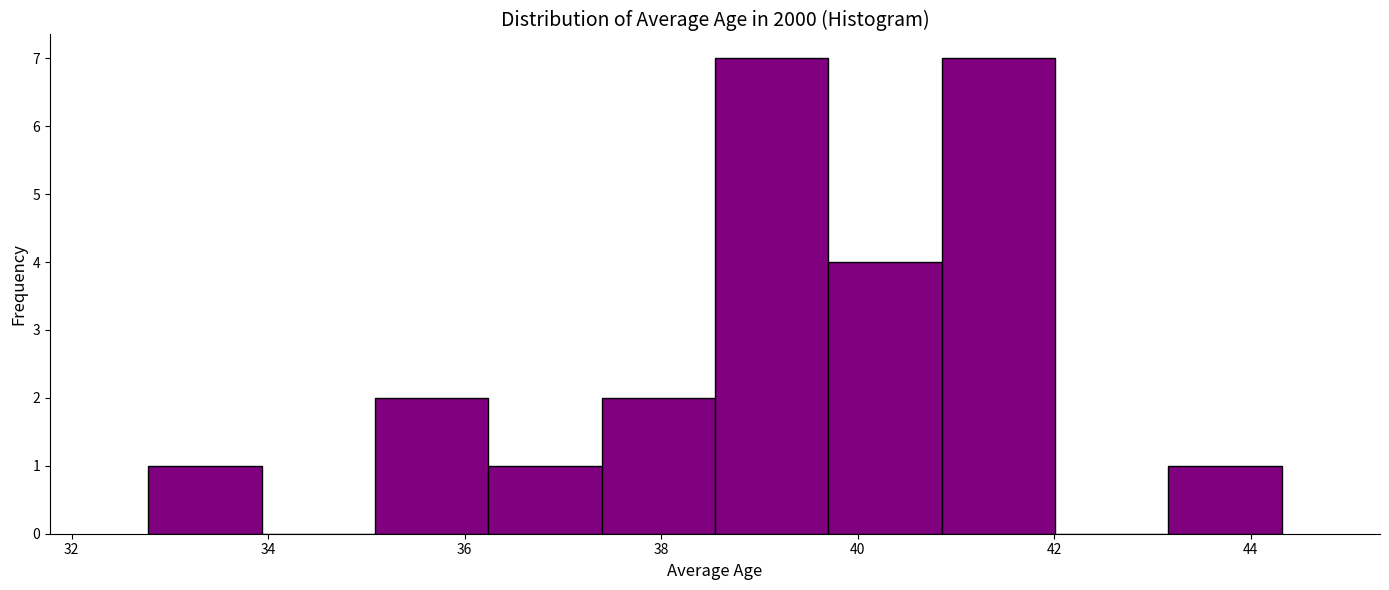

Reading left to right, transcribe this chart: for each bar, give the range it covers on the x-axis and its height. Neither the bar edges nor the heights are printed on the chart, so give them approximately, as read against the axes.

32.8 to 34.0: 1
34.0 to 35.0: 0
35.0 to 36.2: 2
36.2 to 37.4: 1
37.4 to 38.6: 2
38.6 to 39.8: 7
39.8 to 40.8: 4
40.8 to 42.0: 7
42.0 to 43.2: 0
43.2 to 44.4: 1